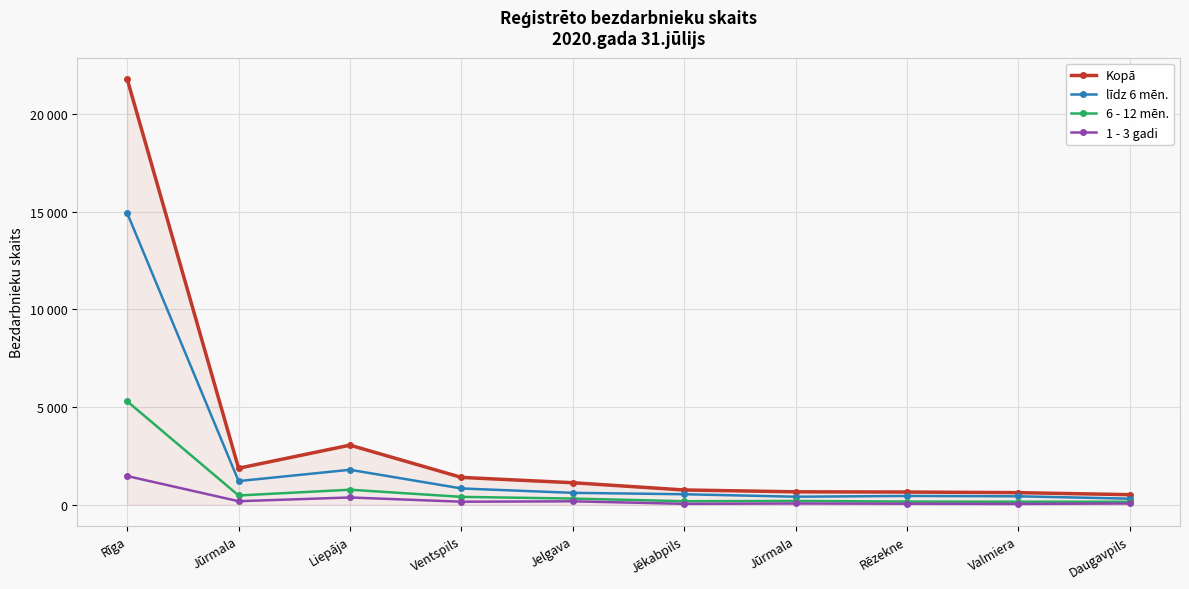

What is the value of the 6 - 12 mēn. point at the 8th from the left?

155